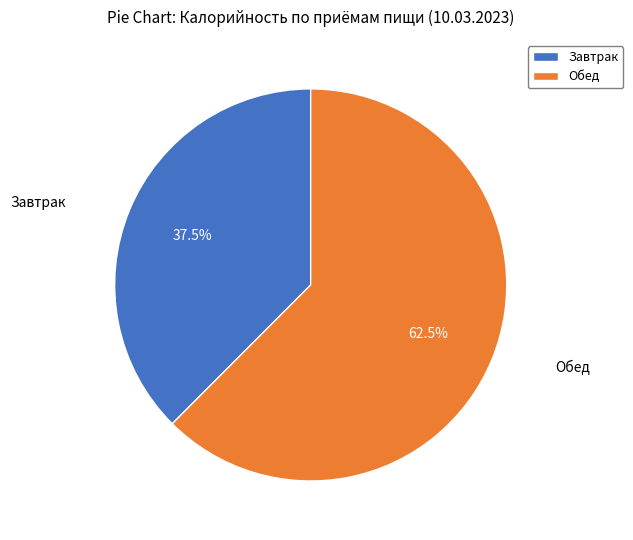

Count the number of slices in the pie.

2